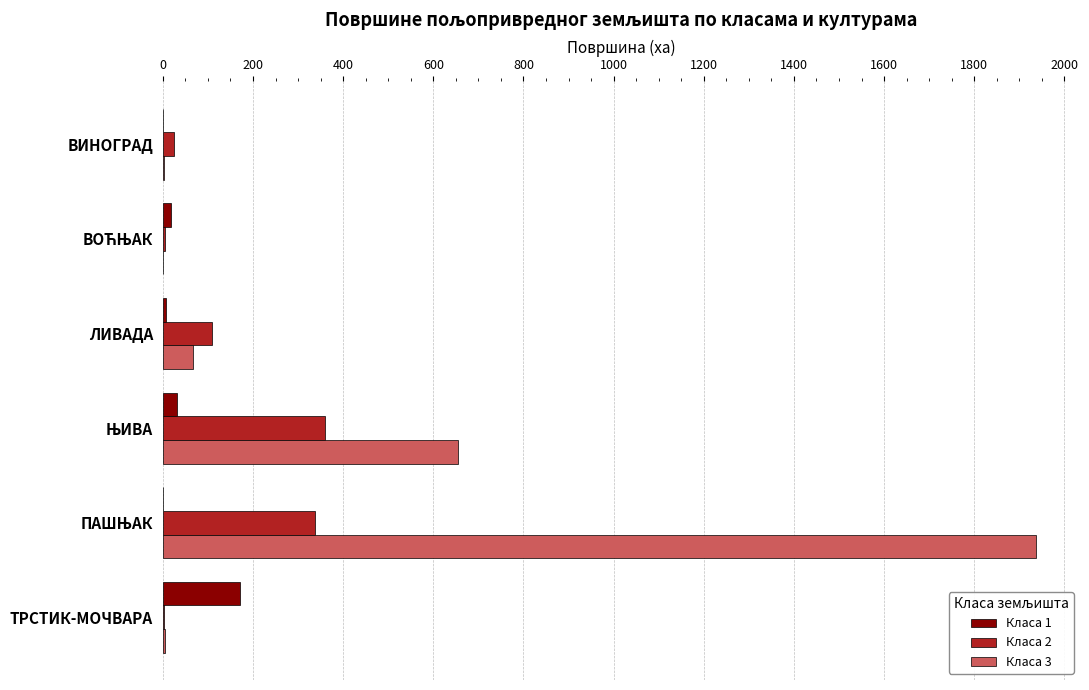

Is it true that Класа 1 equals 171.7 at ТРСТИК-МОЧВАРА?

True